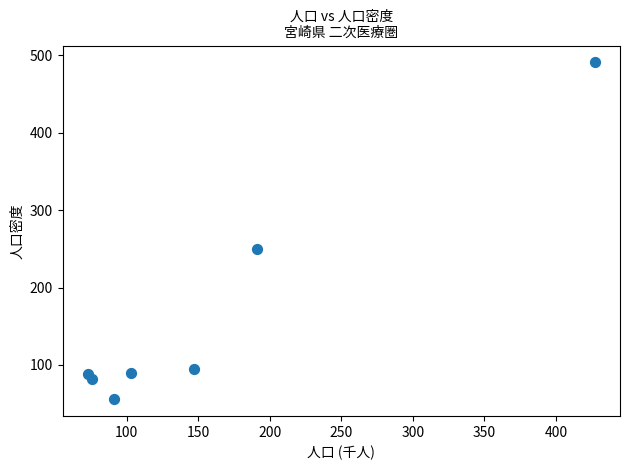

What Y value in the scatter plot is closest to 273?

249.7